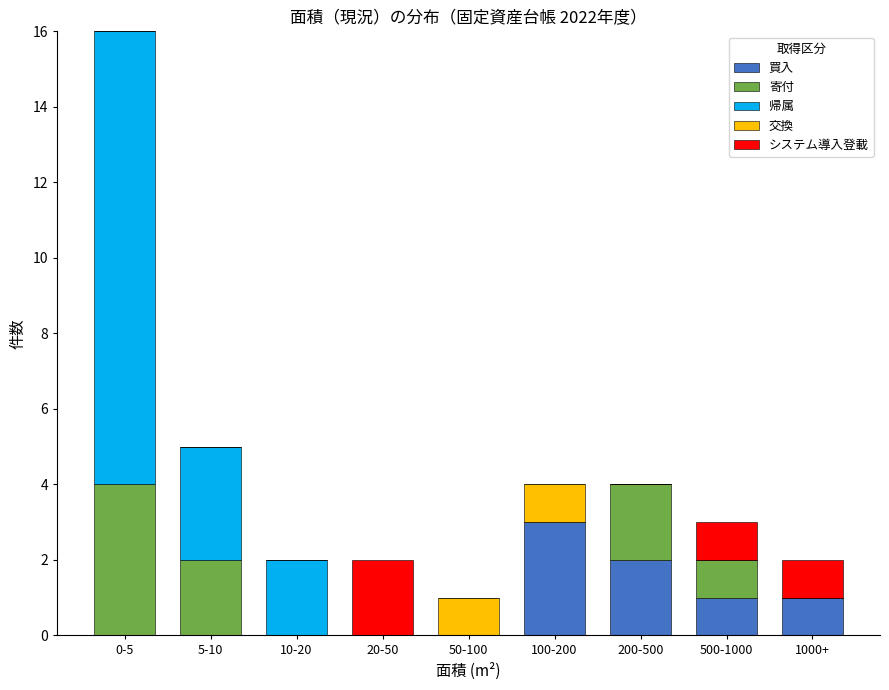

Which category has the highest value in the 買入 series?

100-200